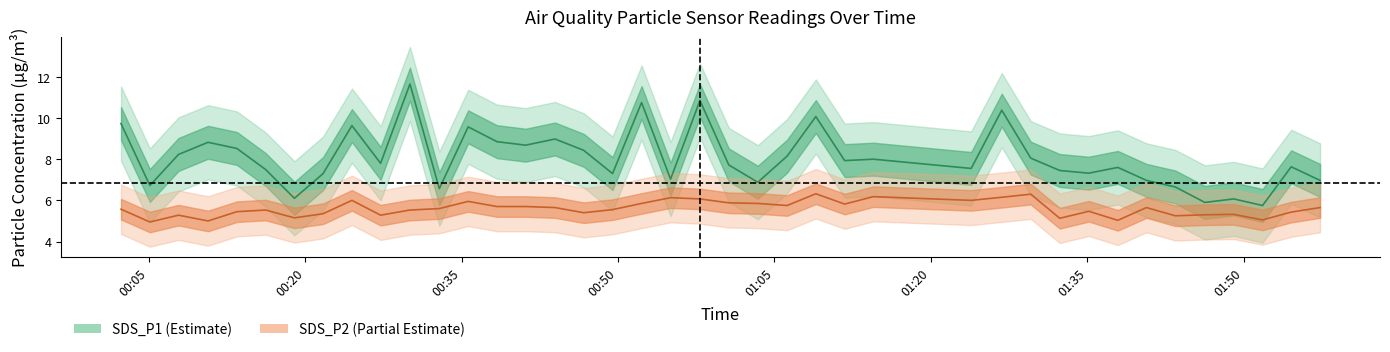

Does the chart display data point markers on the line(s)?

No